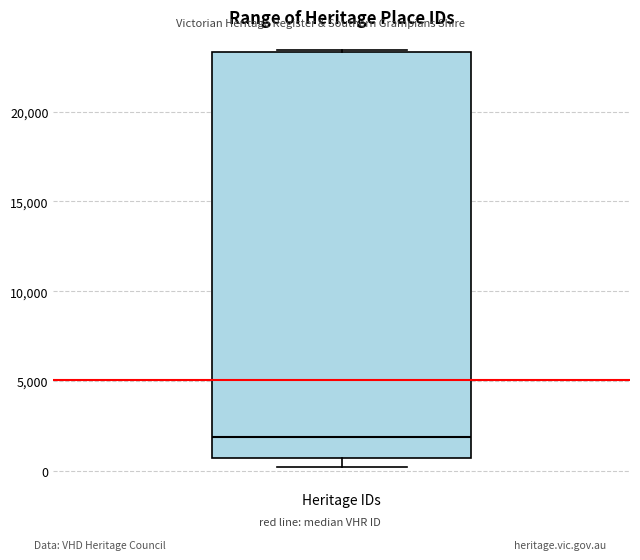

Transcribe this box plot: give where the median line is, the range the box spans, and where the two whiskers end, as read against the y-axis. The values are not printed on the chart, so give them approximately, as read against the axis.

median 2000, box 500 to 23500, whiskers 0 to 23500